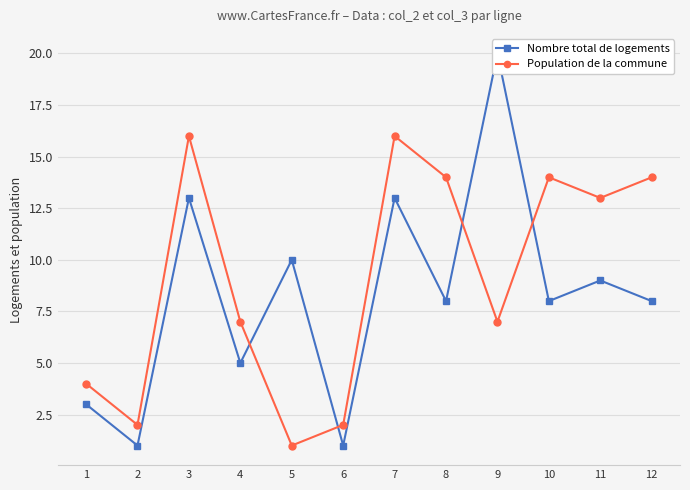

At which category does Population de la commune reach its first local valley?

2